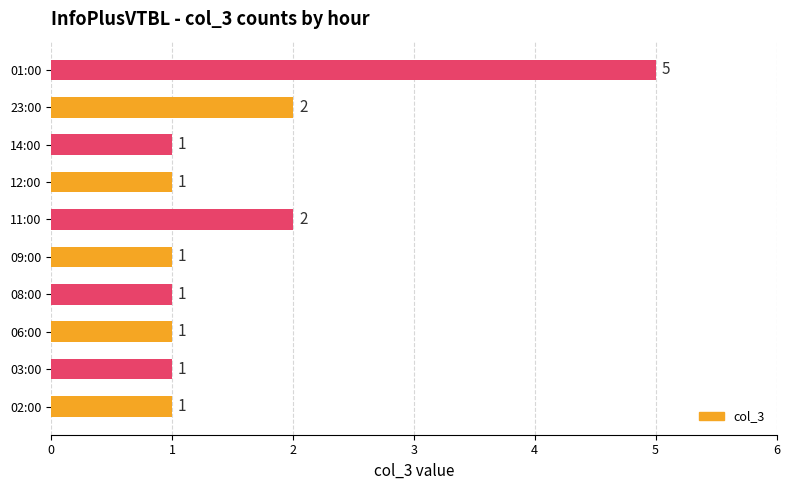

Approximately how many times larger is the value at 02:00 compared to 03:00?

1.0